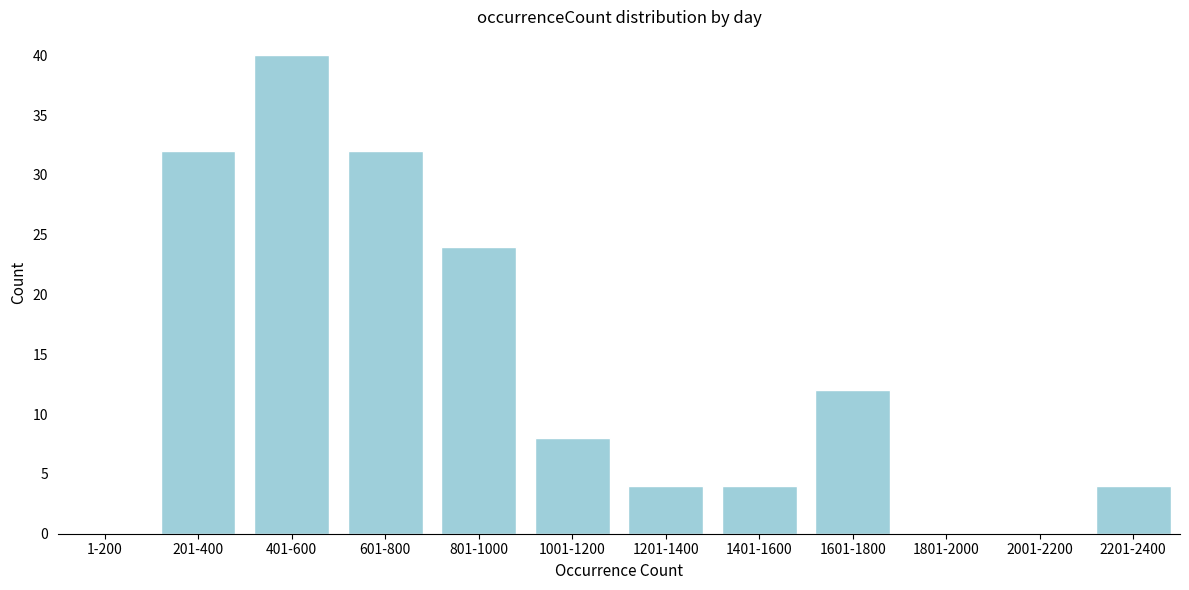

Reading right to left, transcribe all the data shown in this chart.

2201-2400=4	2001-2200=0	1801-2000=0	1601-1800=12	1401-1600=4	1201-1400=4	1001-1200=8	801-1000=24	601-800=32	401-600=40	201-400=32	1-200=0